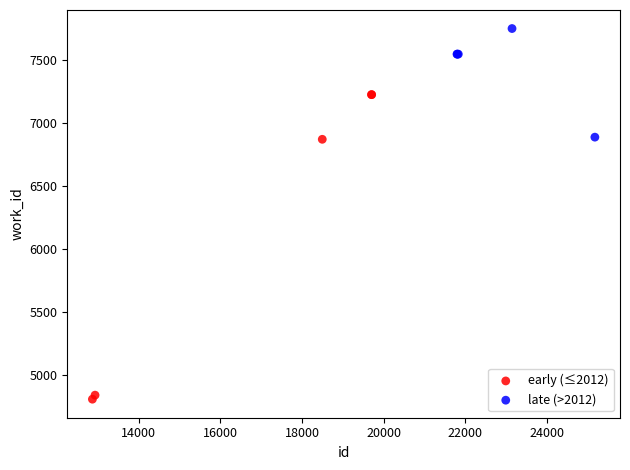

Which series has the widest spread of Y values?

early (≤2012)